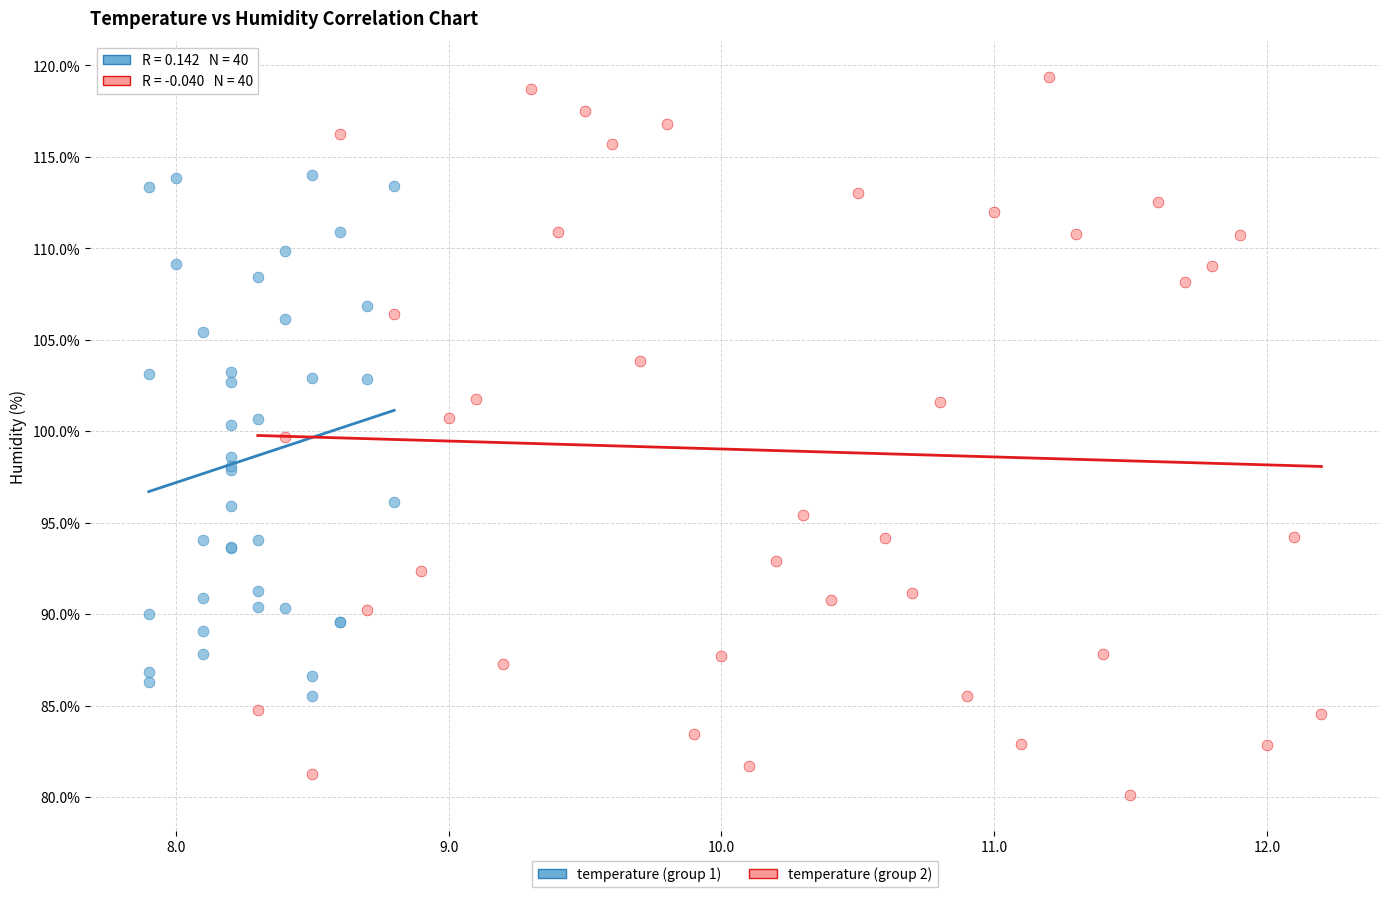

Which series contains the highest Y value?

temperature (group 2)